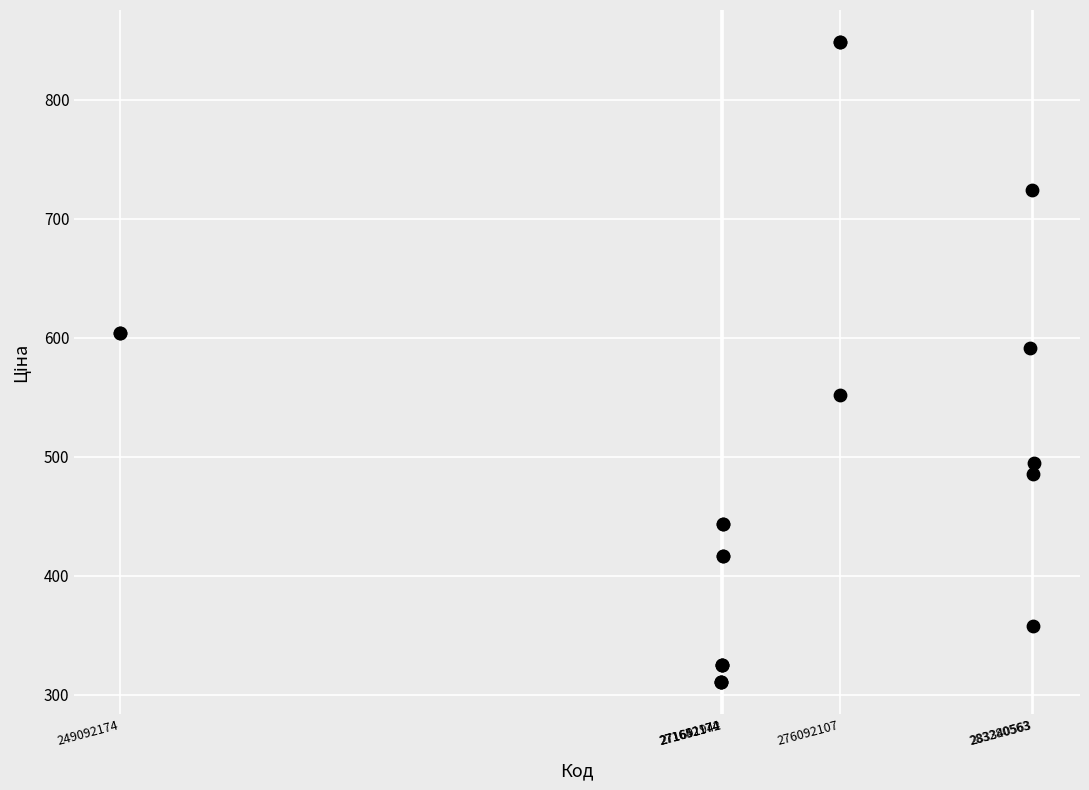

What Y value in the scatter plot is closest to 579?

591.6